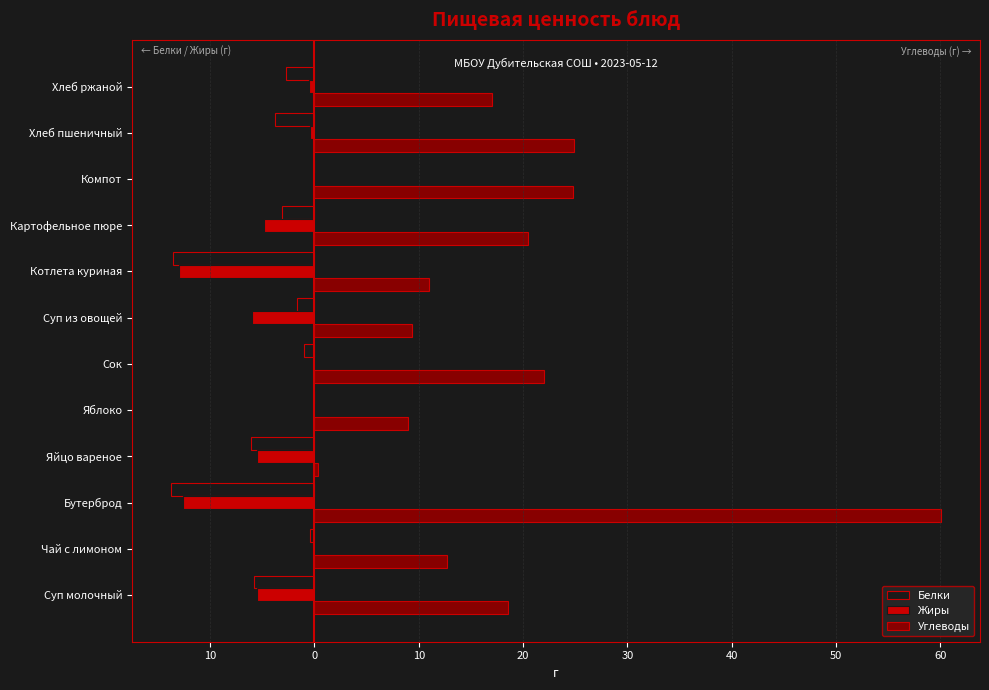

What are all the series names shown in the legend?

Белки, Жиры, Углеводы